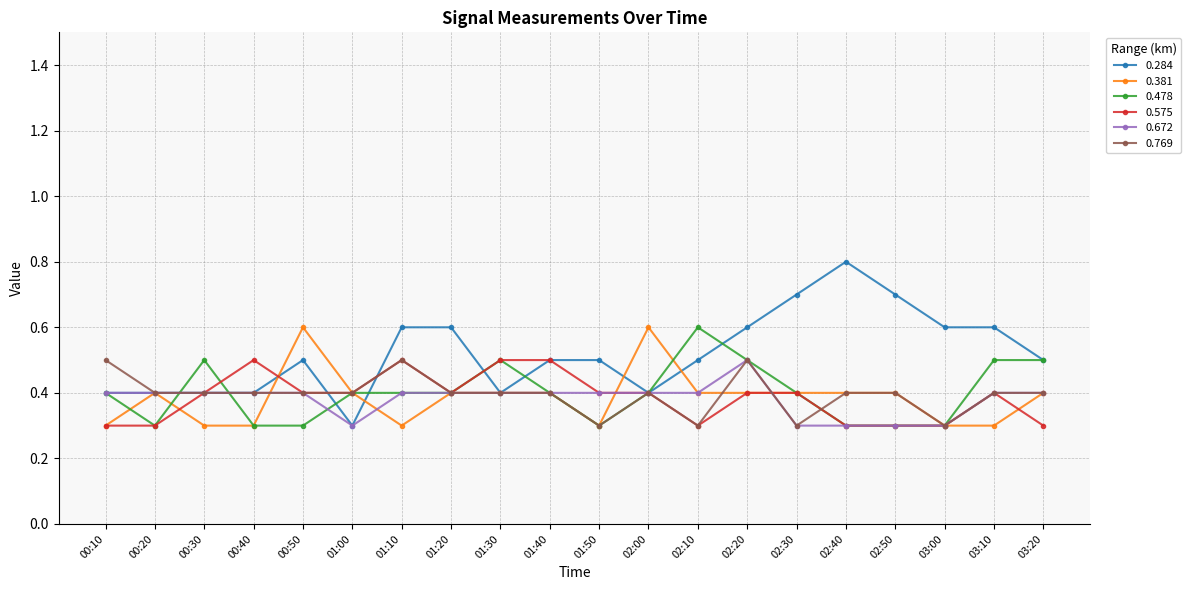

What is the maximum value for 0.478?

0.6